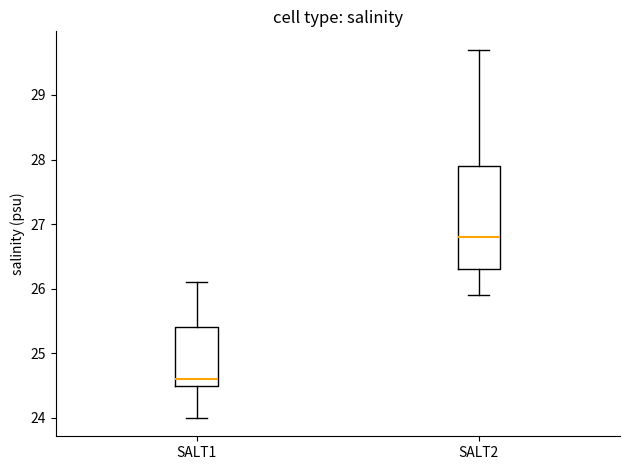

Reading left to right, transcribe this box plot: for each box, give where its median line is, the range the box spans, and where its two whiskers end, as read against the y-axis. The values are not printed on the chart, so give them approximately, as read against the axis.

SALT1: median 24.6, box 24.5 to 25.4, whiskers 24.0 to 26.1
SALT2: median 26.8, box 26.3 to 27.9, whiskers 25.9 to 29.7